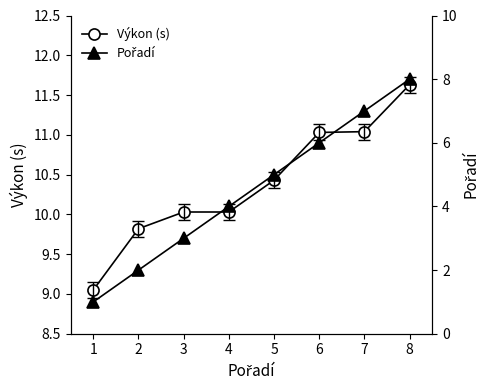

List the series in order of their peak value, lowest first.

Pořadí, Výkon (s)